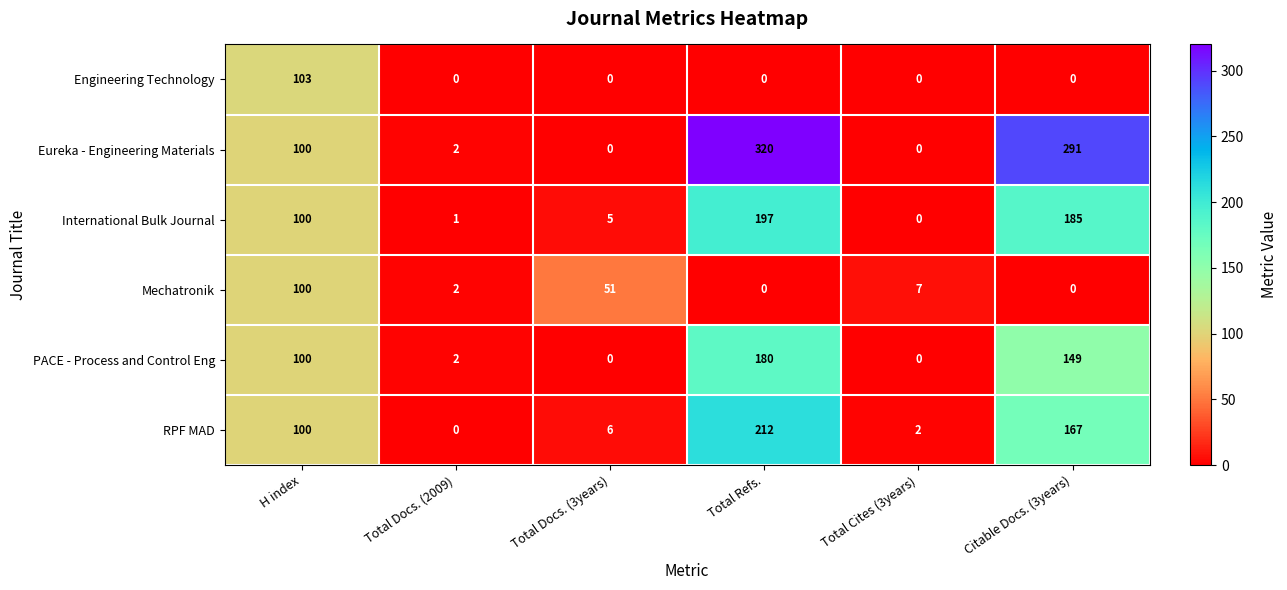

How many categories are shown in the chart?

6